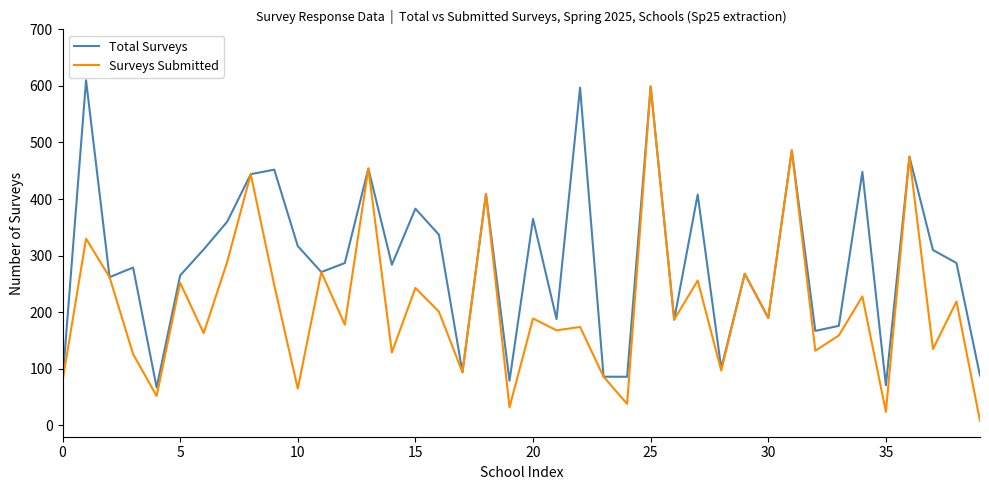

At how many categories does at least one series exceed 163?

31